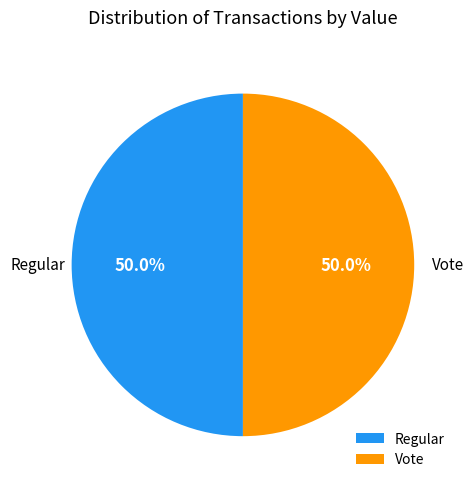

To the nearest percent, what is the difference between the Regular and Vote slice percentages?

0%